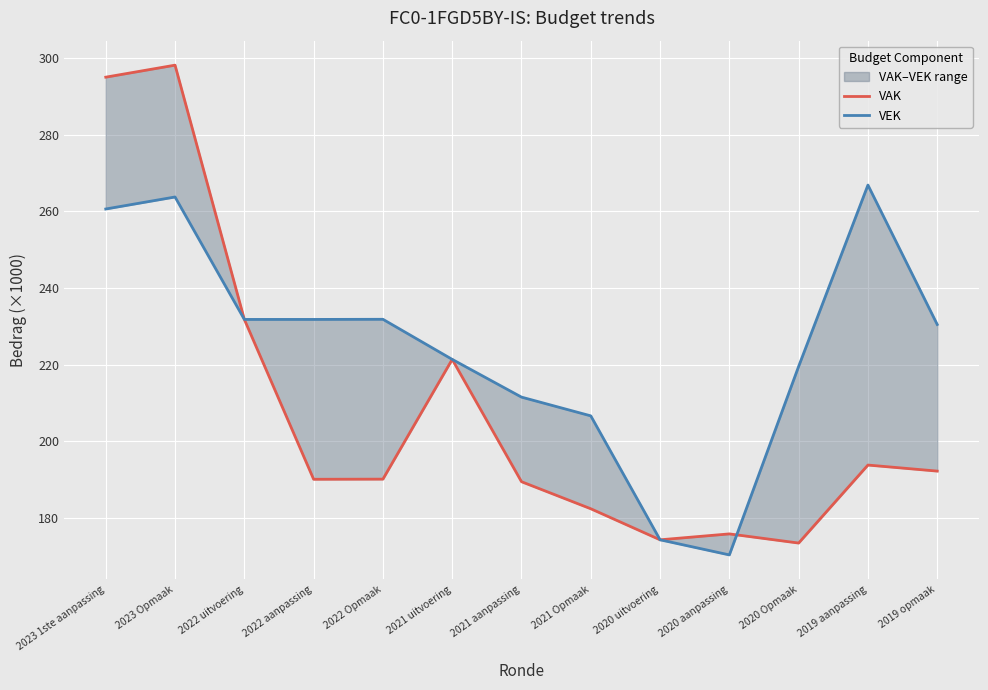

What is the difference between the maximum and minimum values in the VAK series?

124.7